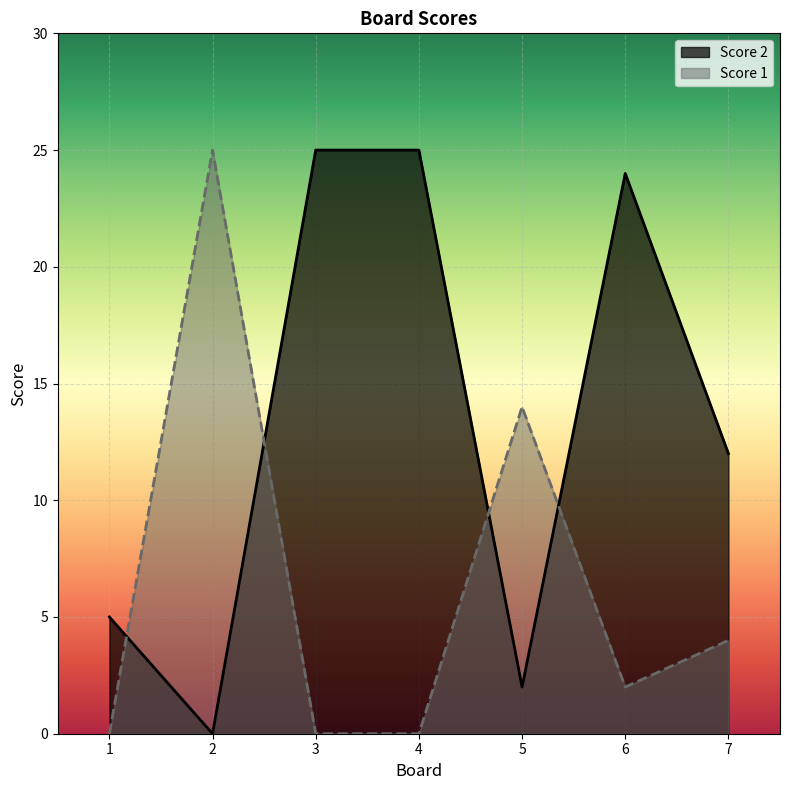

What is the total value across all series at 3?

25